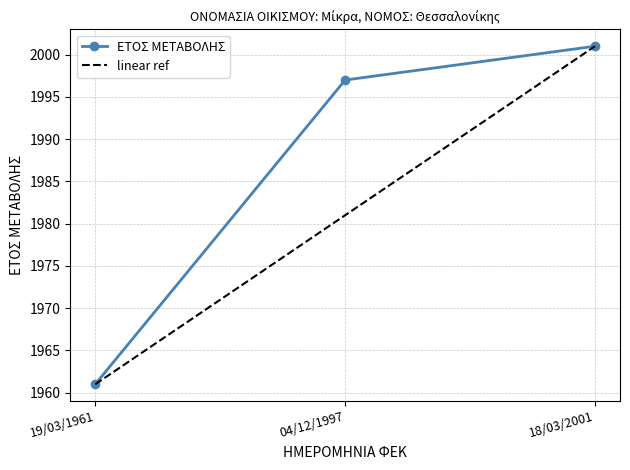

List the labels in order of ΕΤΟΣ ΜΕΤΑΒΟΛΗΣ value, smallest first.

19/03/1961, 04/12/1997, 18/03/2001